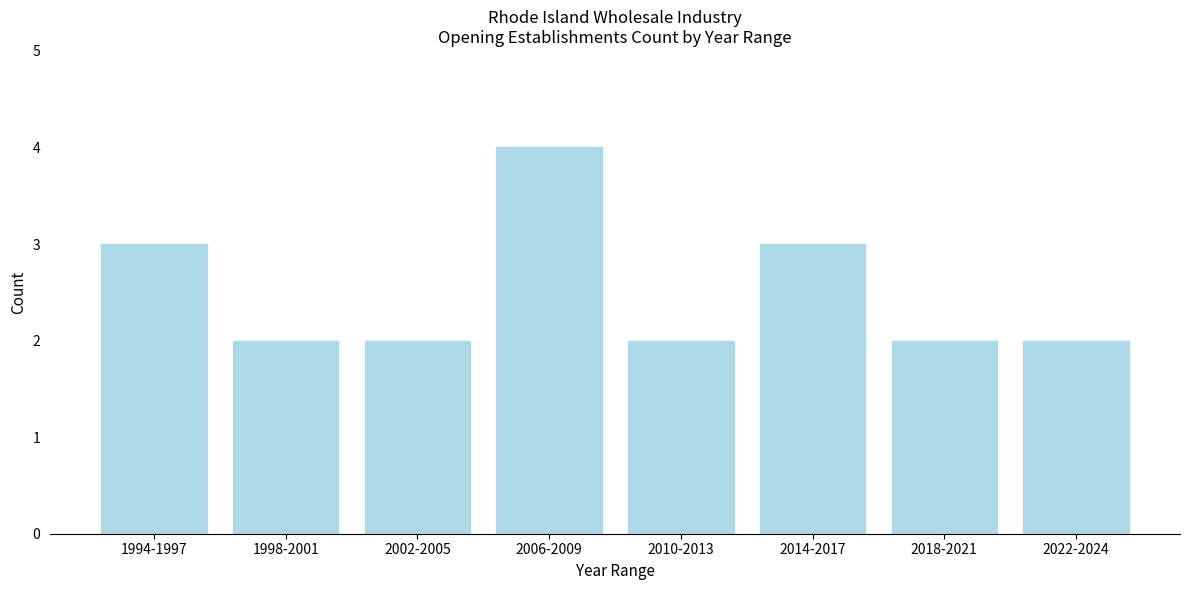

Reading right to left, what are all the values shown in this chart?

2022-2024=2	2018-2021=2	2014-2017=3	2010-2013=2	2006-2009=4	2002-2005=2	1998-2001=2	1994-1997=3